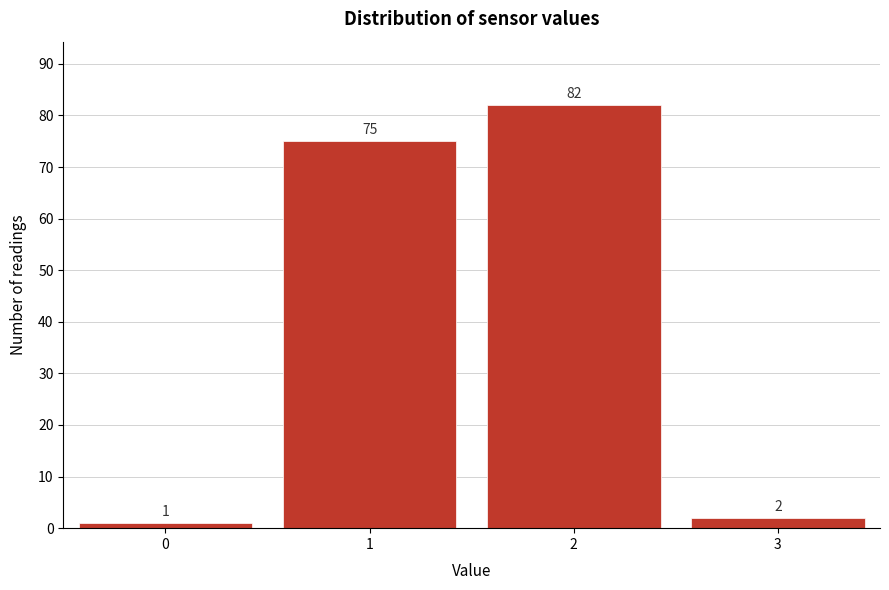

Reading right to left, extract all data points from this chart.

3=2	2=82	1=75	0=1